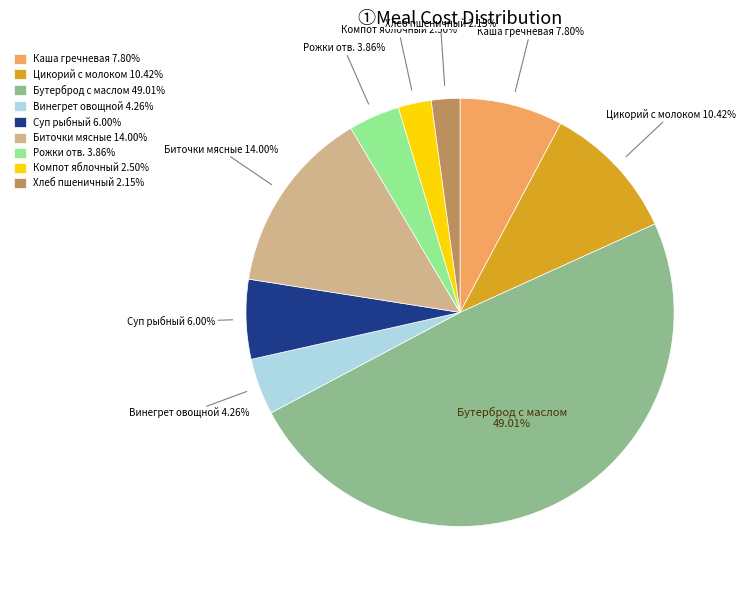

Do Винегрет овощной and Биточки мясные together represent more than half of the pie?

No